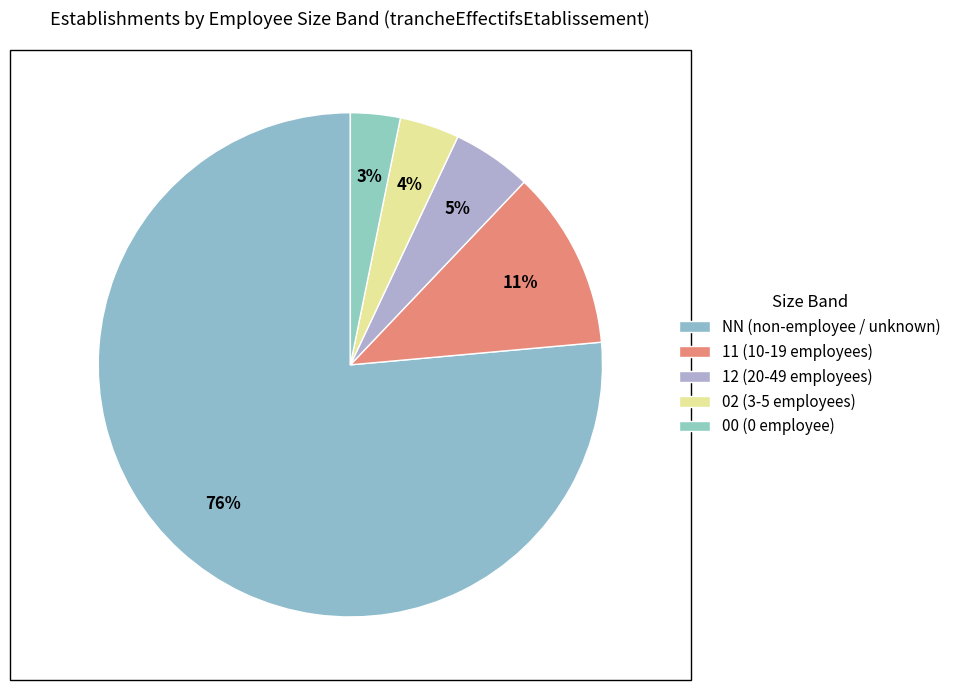

How many segments does this pie chart have?

5